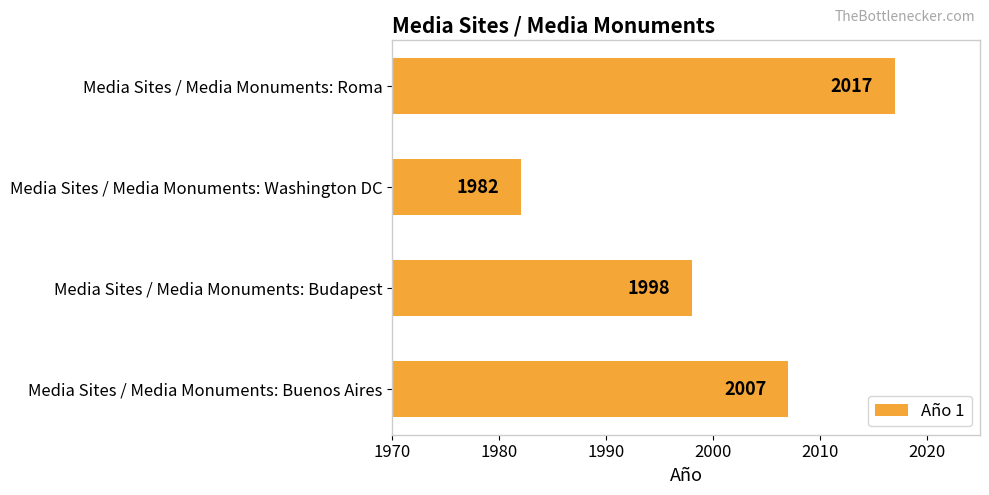

The value at Media Sites / Media Monuments: Buenos Aires is 2795. True or false?

False